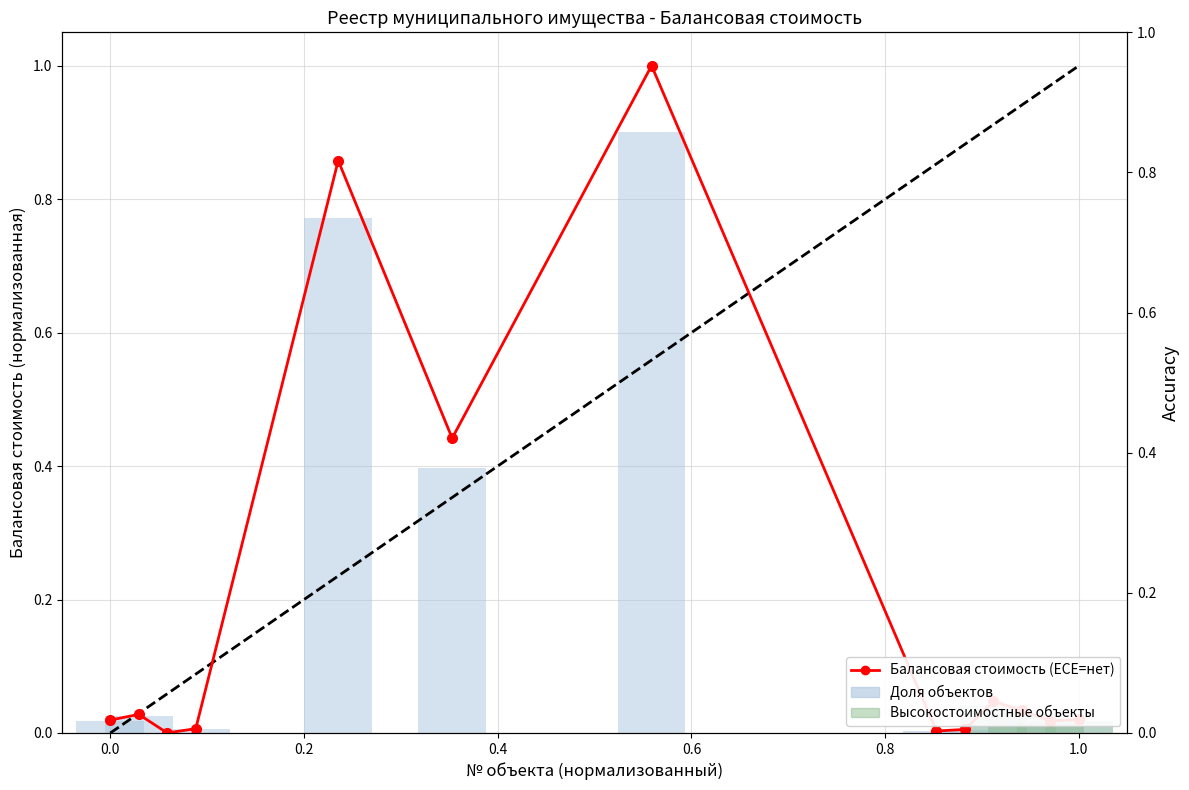

Count the number of categories in the chart.

13